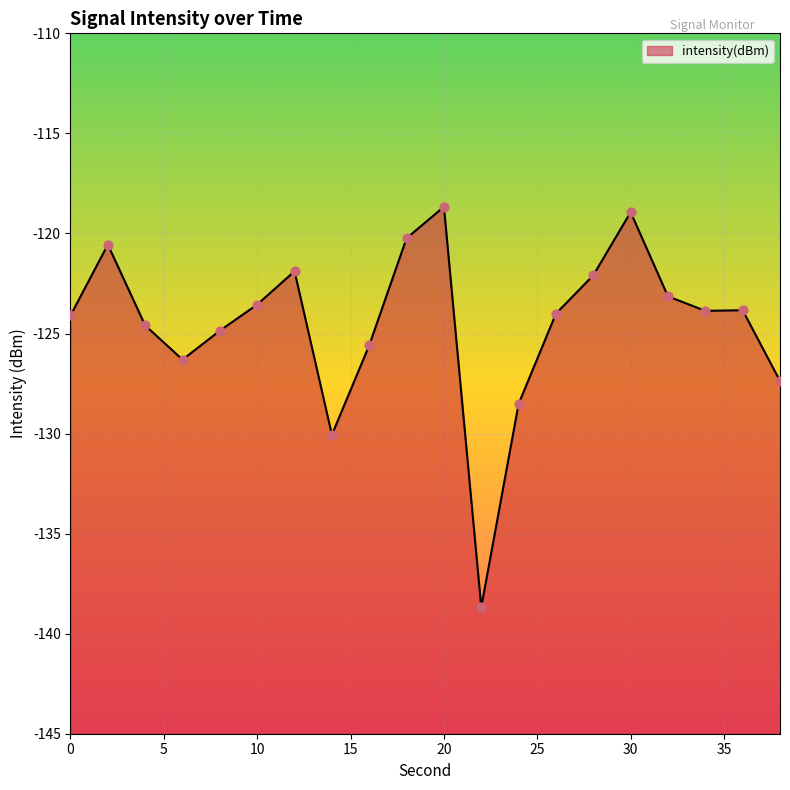

What is the change in value from 36 to 38?

-3.5